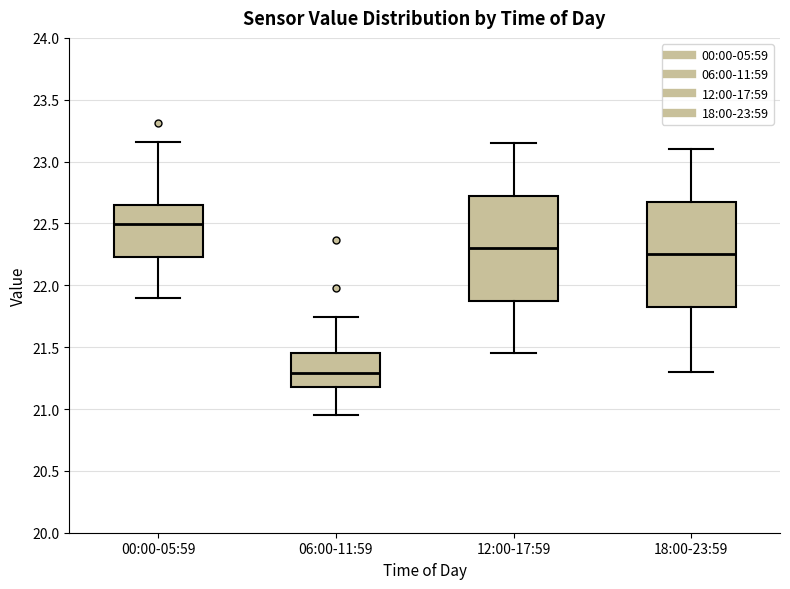

Where is the lower edge of the box for 18:00-23:59 on the y-axis? The values are not printed on the chart, so give them approximately, as read against the axis.

21.85